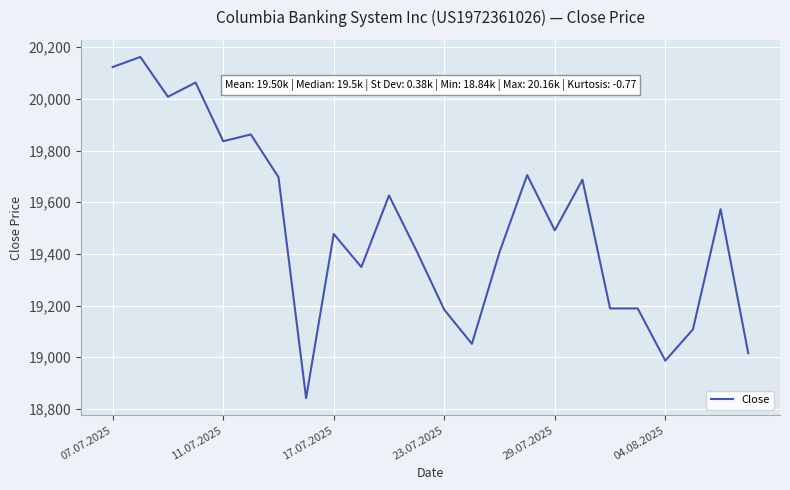

What is the difference between the second highest and second lowest values?

1136